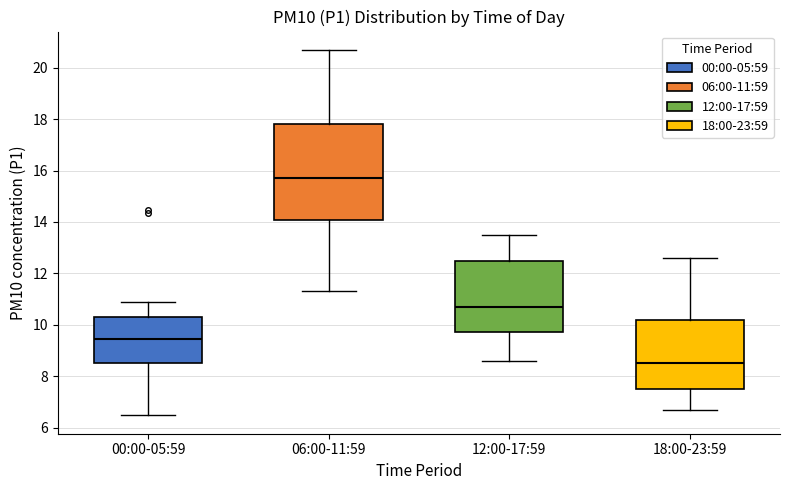

Where is the lower edge of the box for 12:00-17:59 on the y-axis? The values are not printed on the chart, so give them approximately, as read against the axis.

9.8